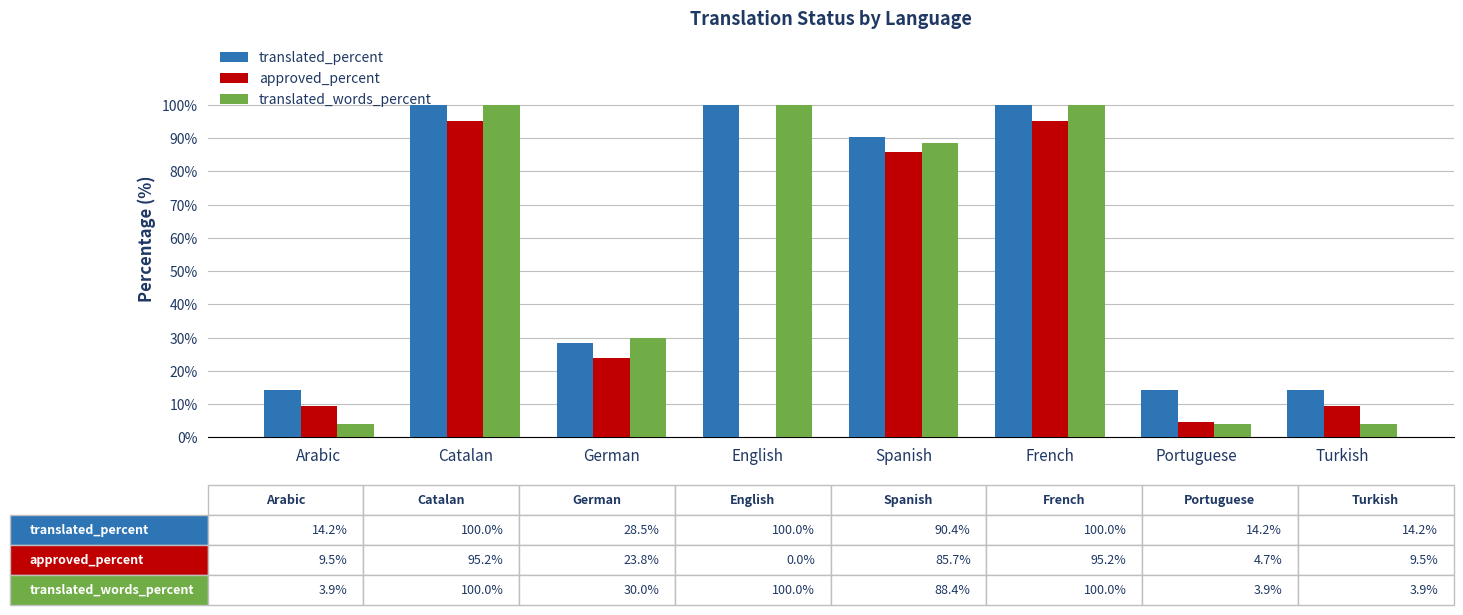

At which label does translated_words_percent first exceed 88?

Catalan